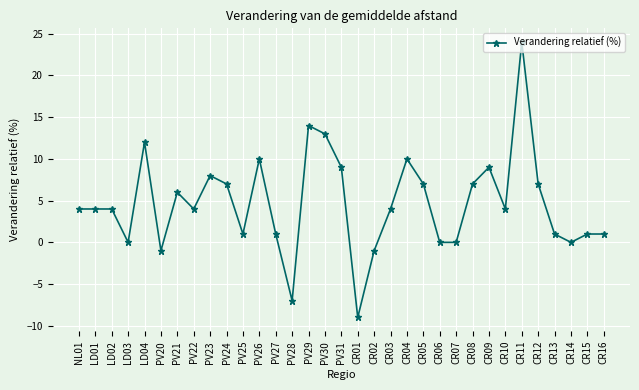

How many lines are shown in the chart?

1